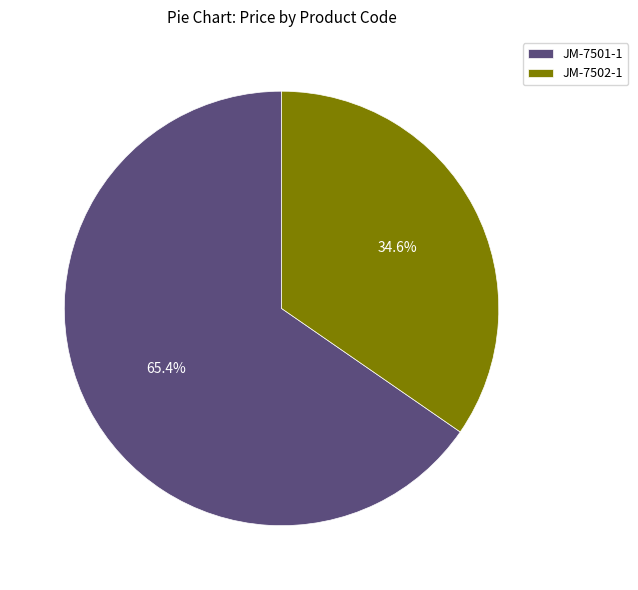

True or false: JM-7501-1 accounts for 75% of the total.

False